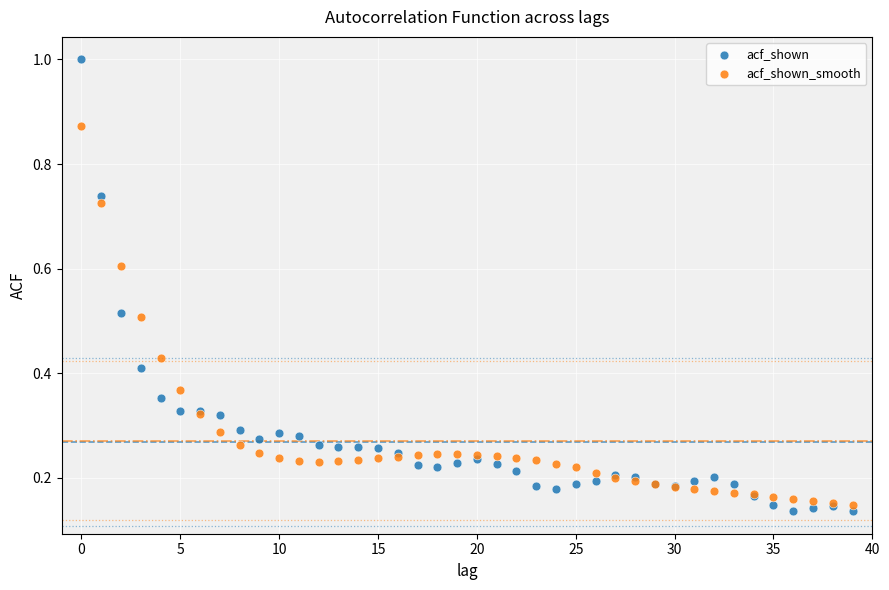

Which series reaches the maximum Y coordinate?

acf_shown